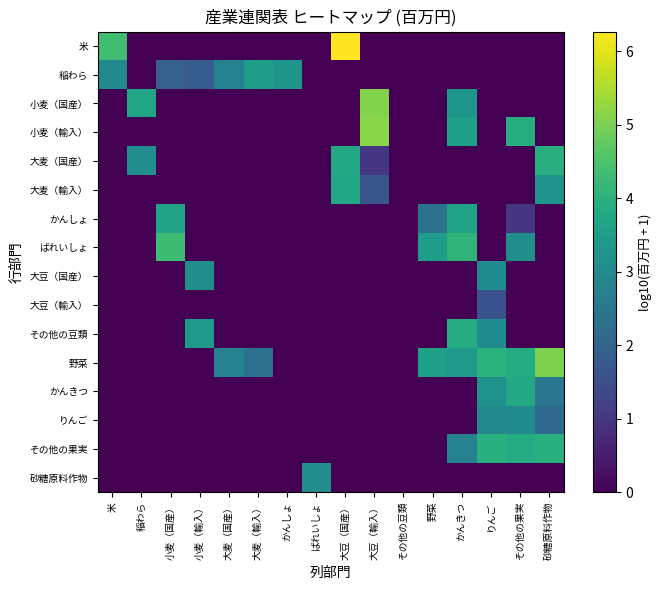

The その他の果実 series shows 0.0 at 大麦（国産）. True or false?

True